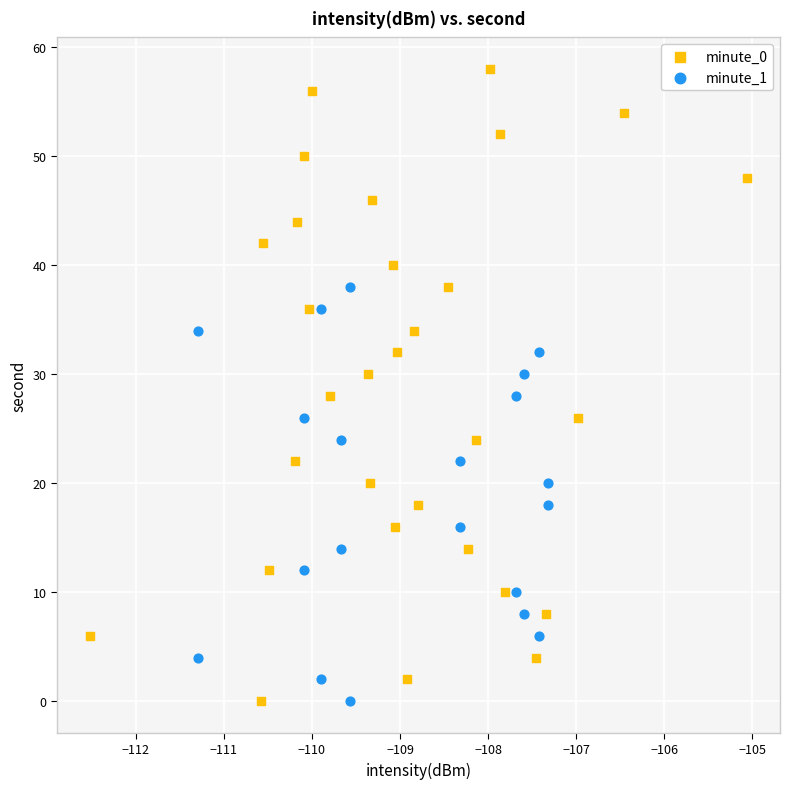

Which series reaches the maximum Y coordinate?

minute_0